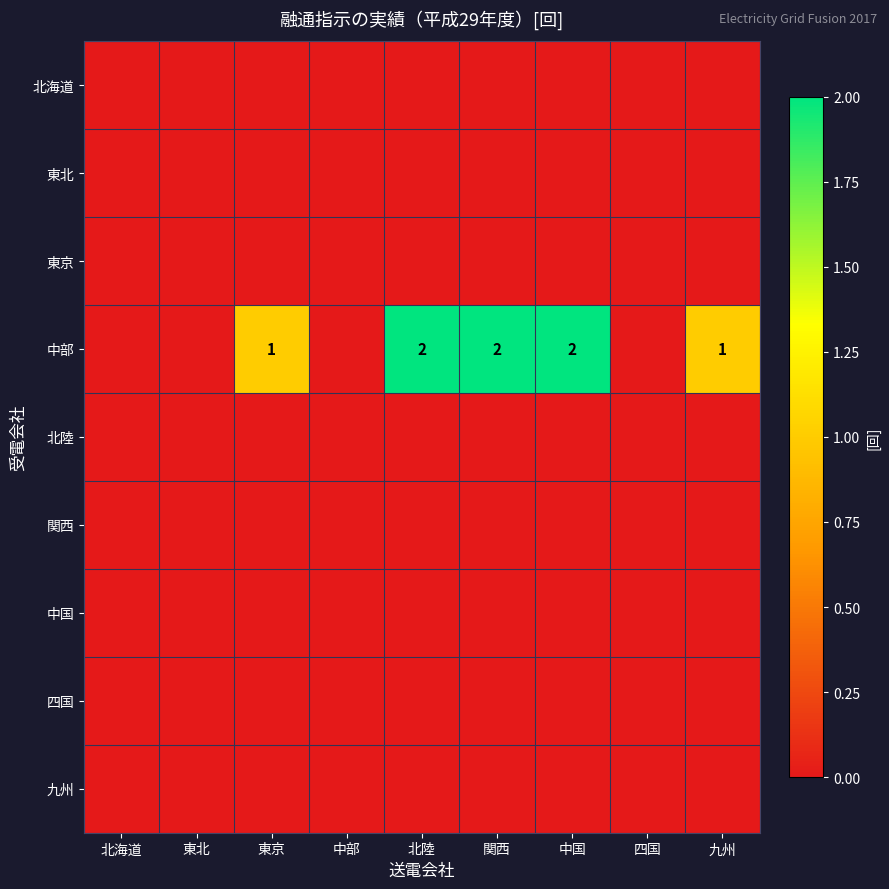

Which series has the widest spread of values?

中部